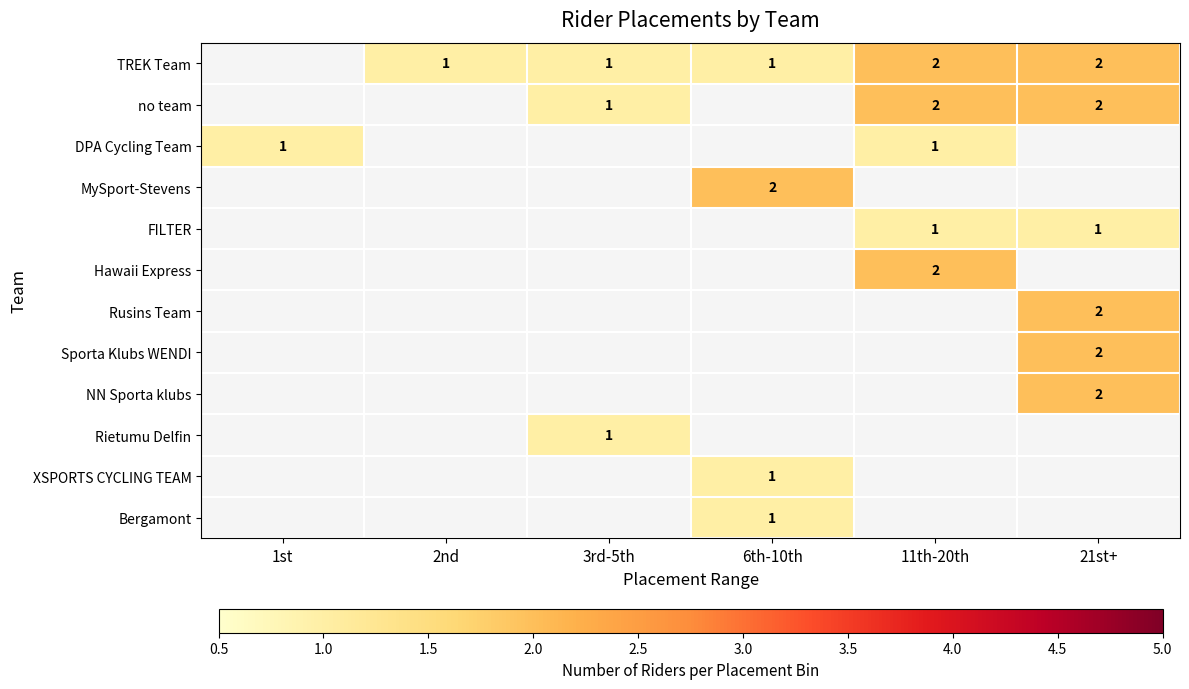

Is it true that no team equals 2 at 21st+?

True